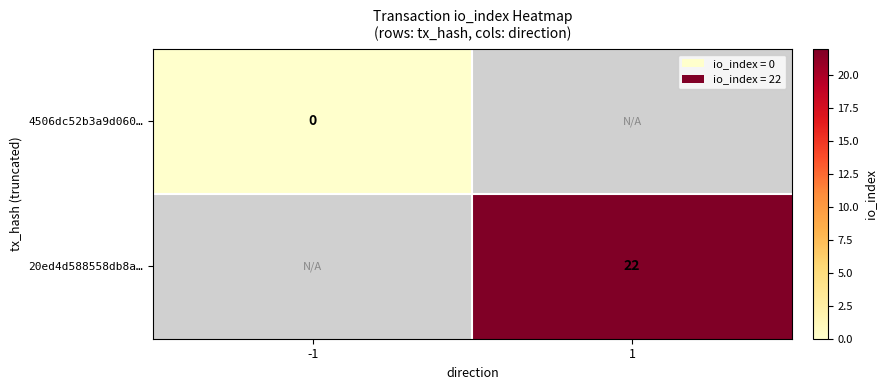

The 20ed4d588558db8a… series shows 34 at 1. True or false?

False